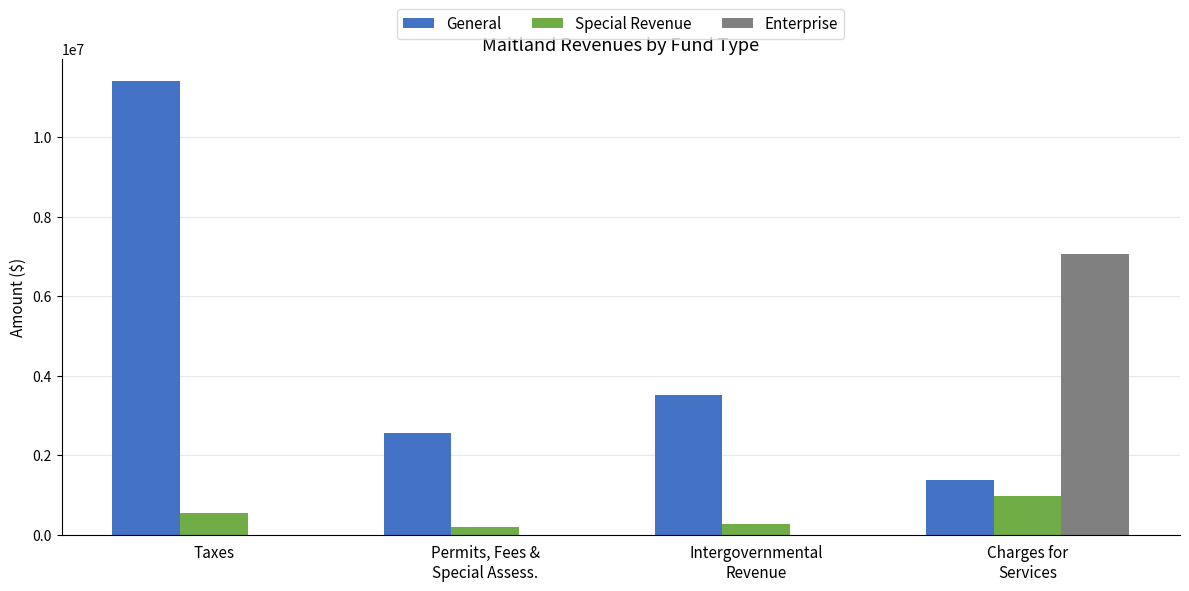

At which category is the sum across all series the highest?

Taxes